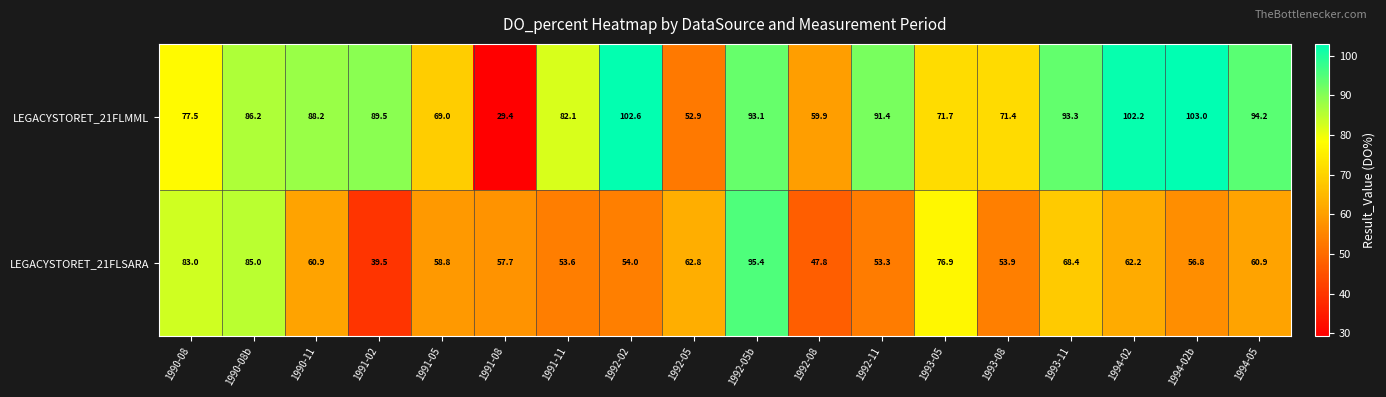

The value of LEGACYSTORET_21FLMML at 1990-11 is 88.2. True or false?

True